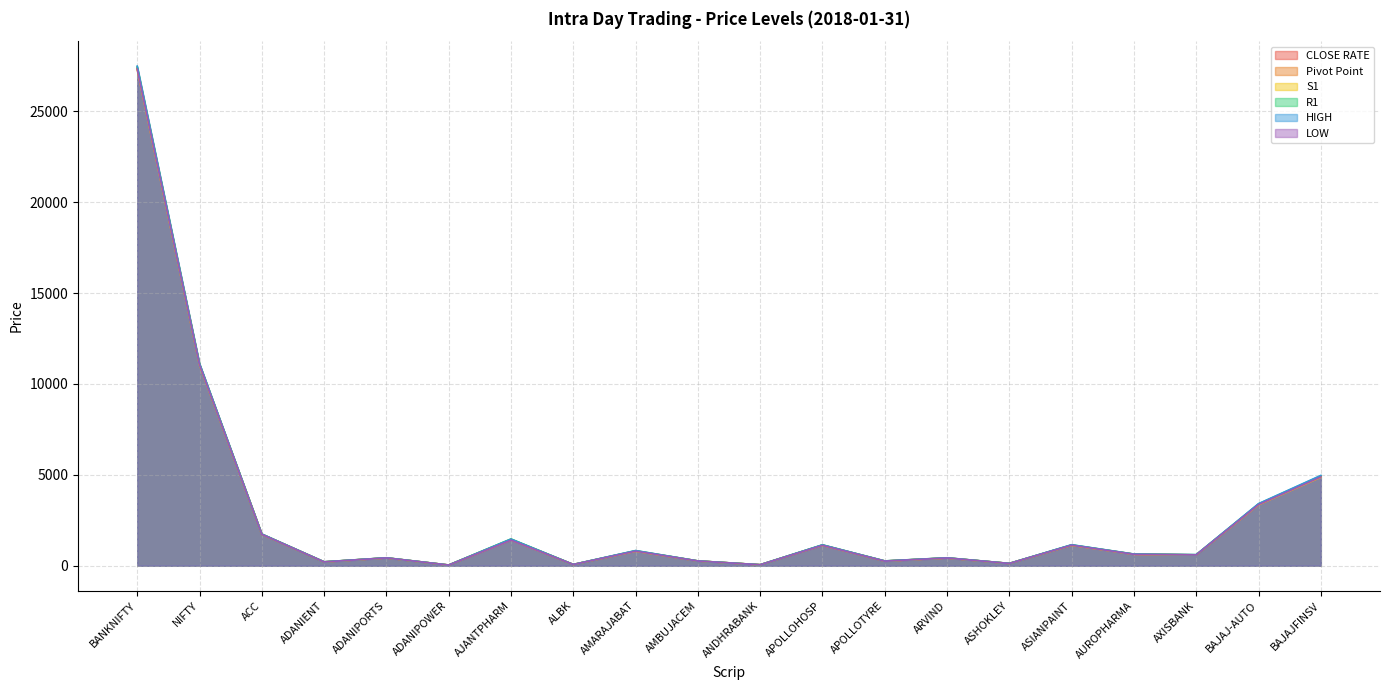

What is the spread (max minus min) of values at ADANIENT?

7.6